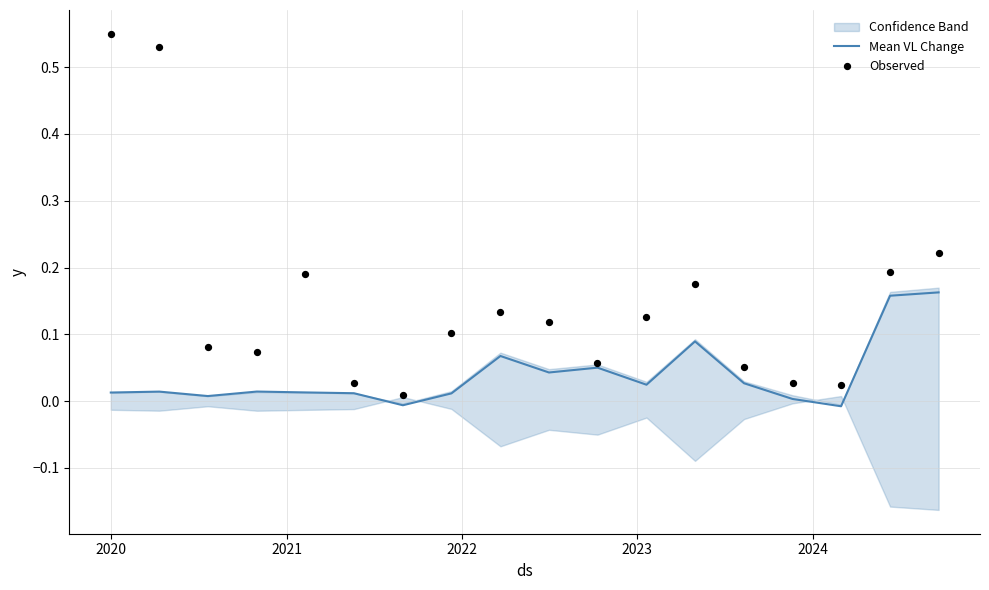

Which series contains the highest Y value?

Observed